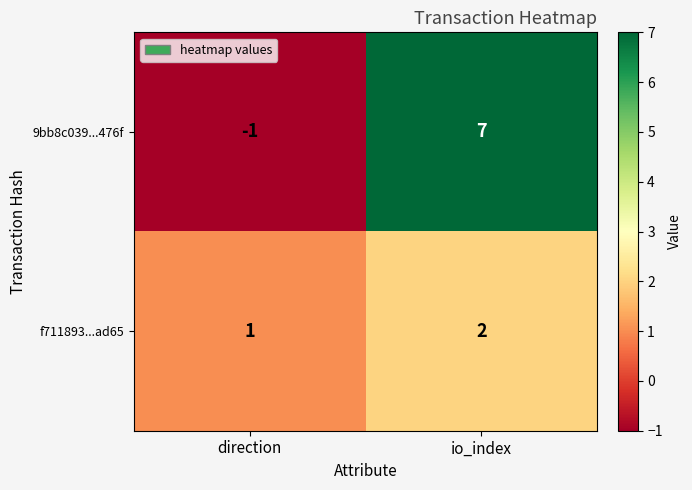

Which label corresponds to the largest value in the chart?

io_index